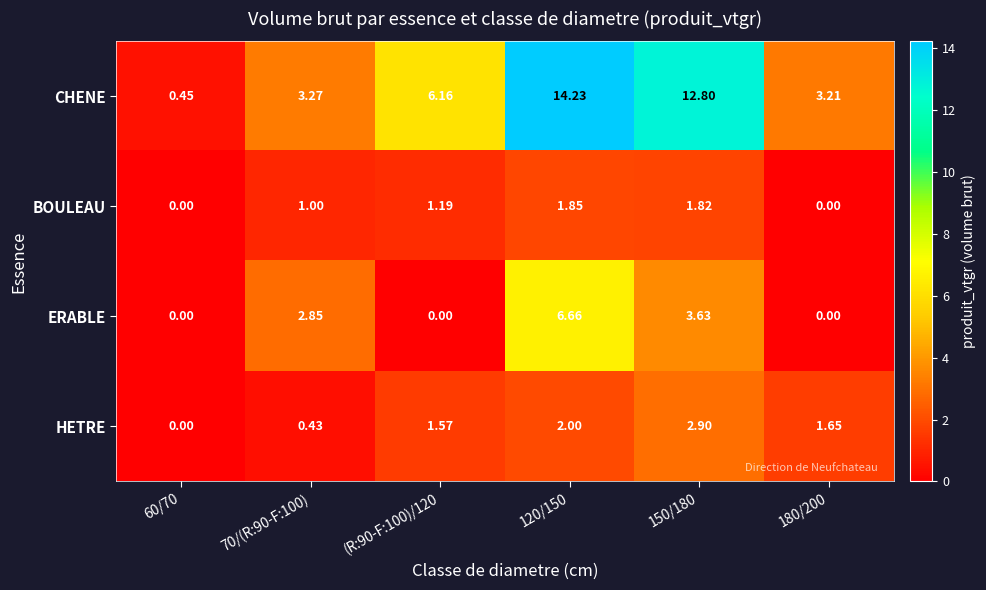

How many distinct data groups are displayed?

4